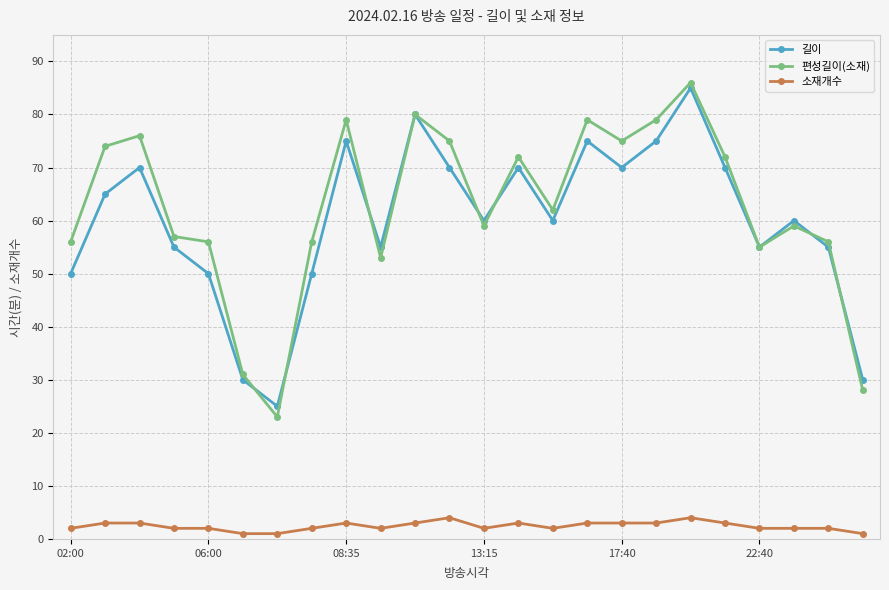

How many lines are shown in the chart?

3